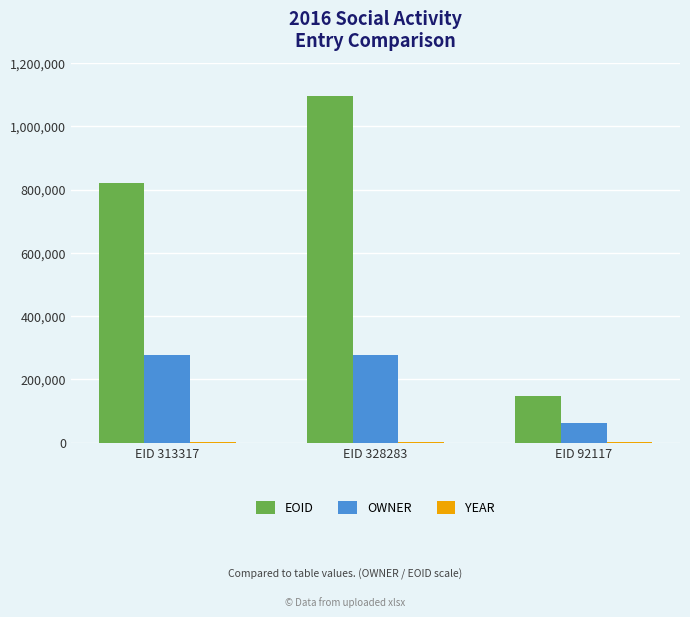

What is the highest value of the OWNER series?

277531